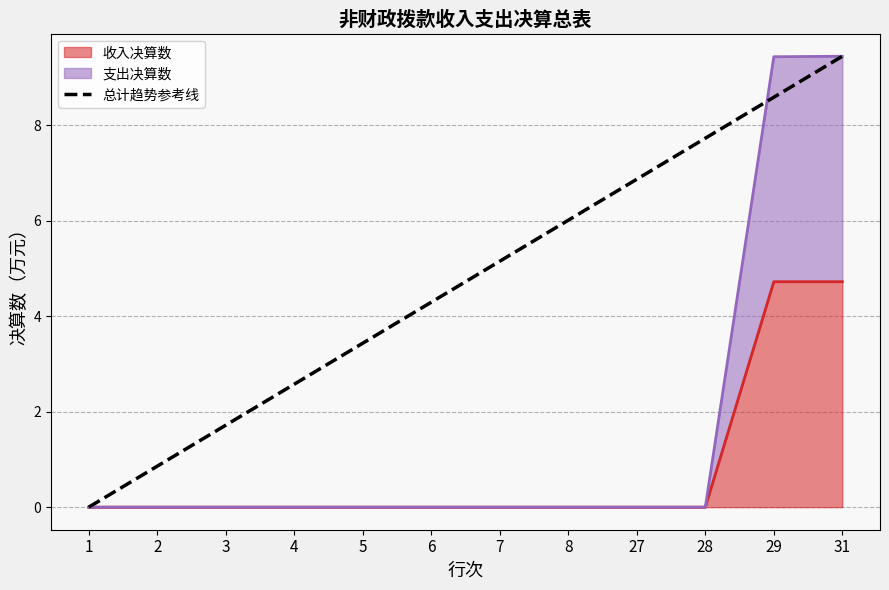

How many categories are shown in the chart?

12